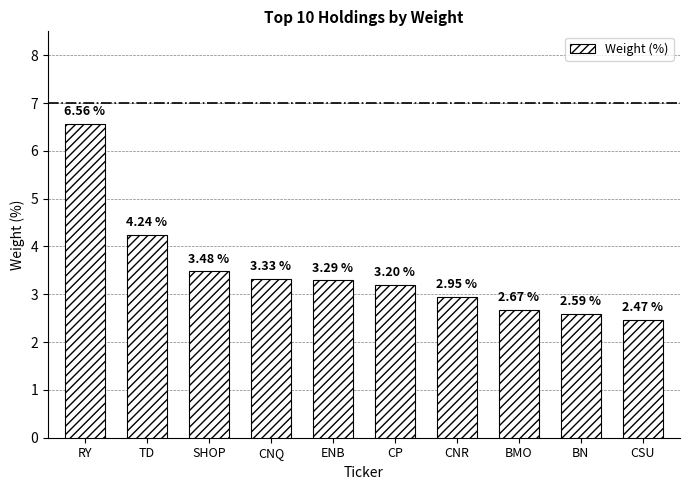

What is the change in value from ENB to CP?

-0.1